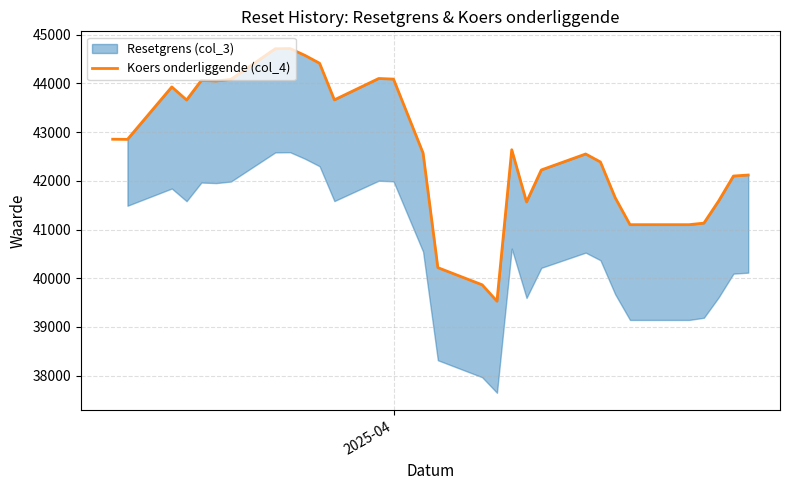

Does the chart have visible grid lines?

Yes